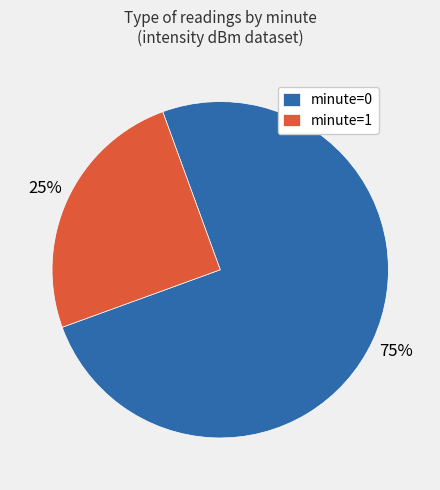

Do minute=0 and minute=1 together represent more than half of the pie?

Yes